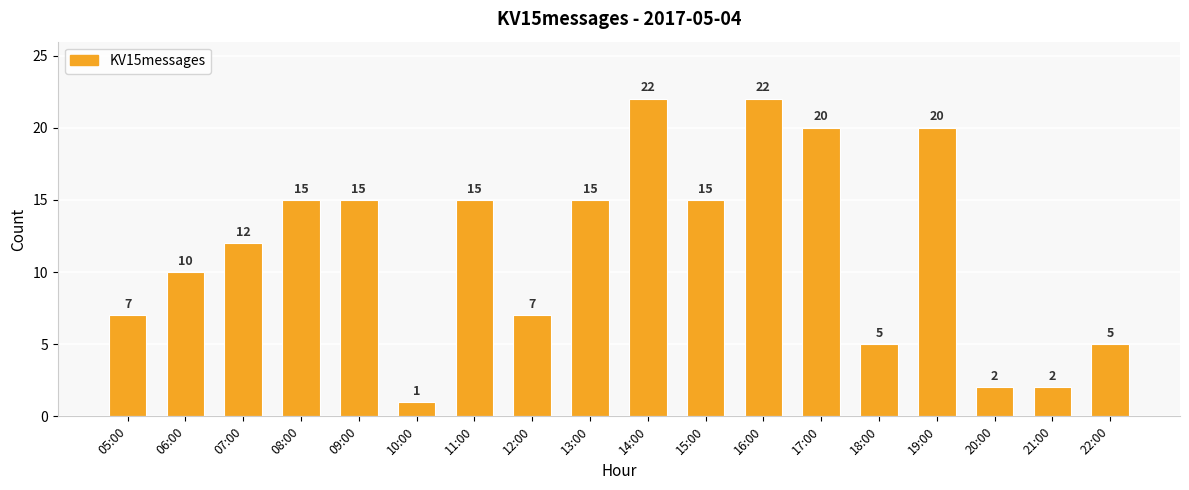

Reading left to right, extract all data points from this chart.

7	10	12	15	15	1	15	7	15	22	15	22	20	5	20	2	2	5